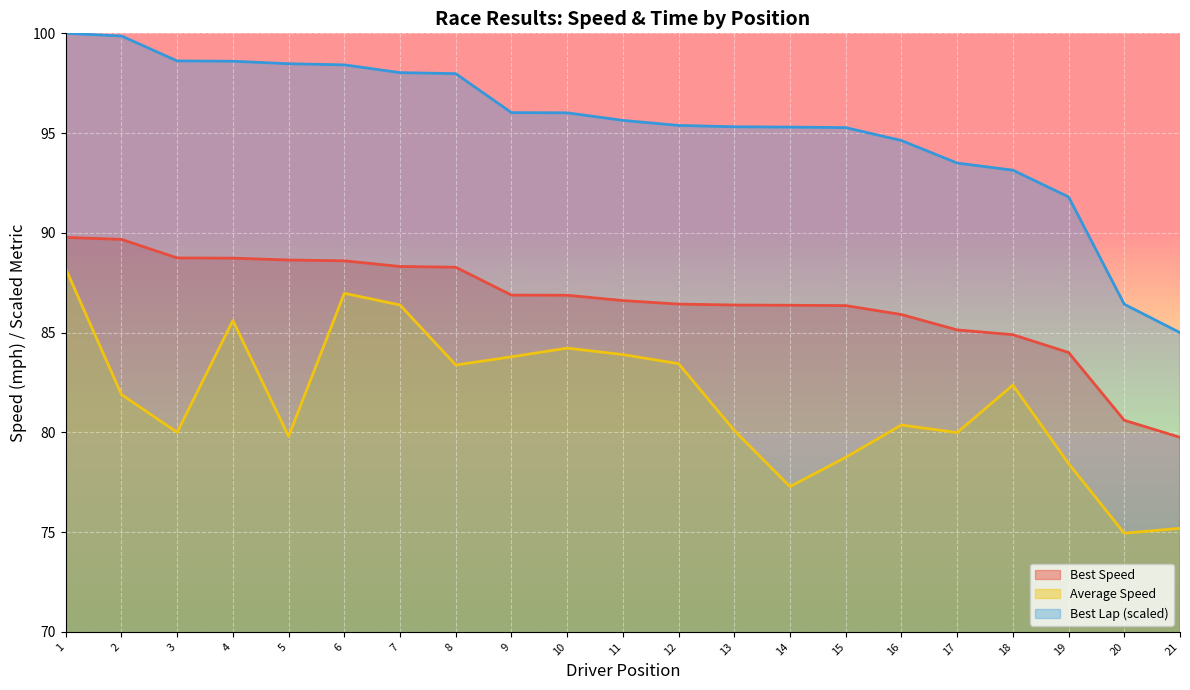

True or false: Average Speed and Best Speed intersect in this chart.

False